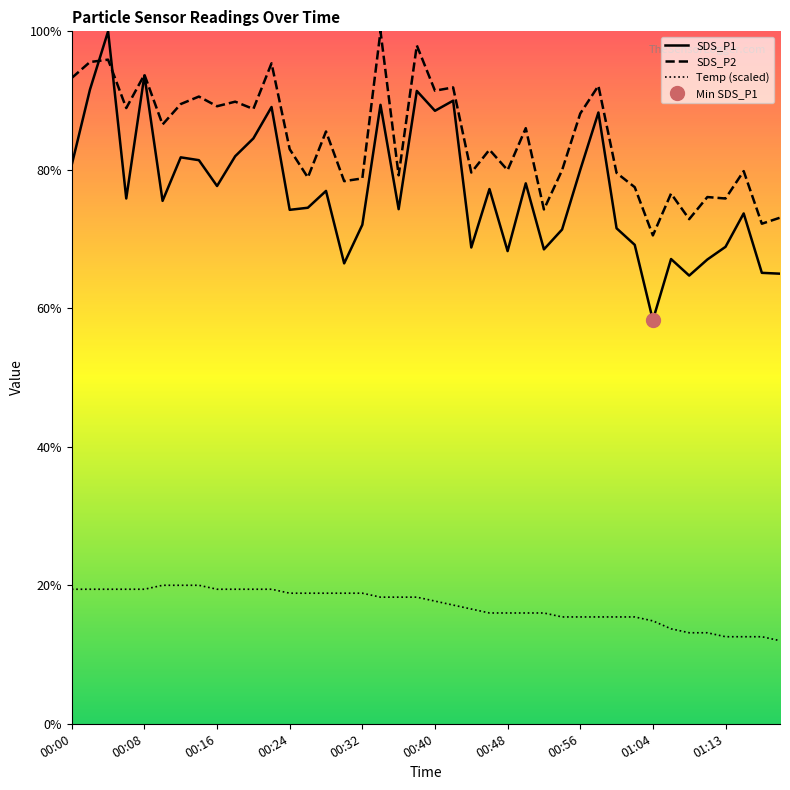

Where is Temp nearest to the value 16?

00:46